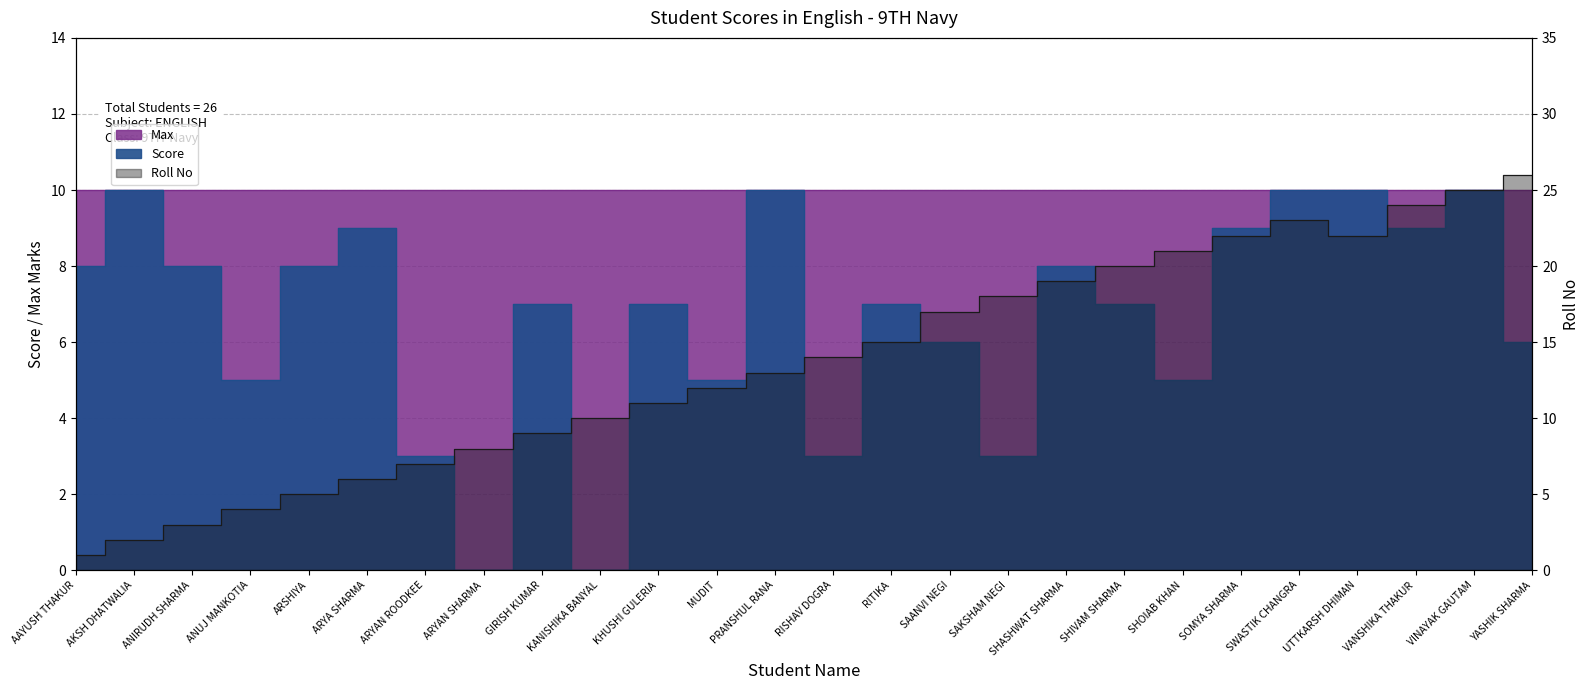

Does the chart have visible grid lines?

Yes